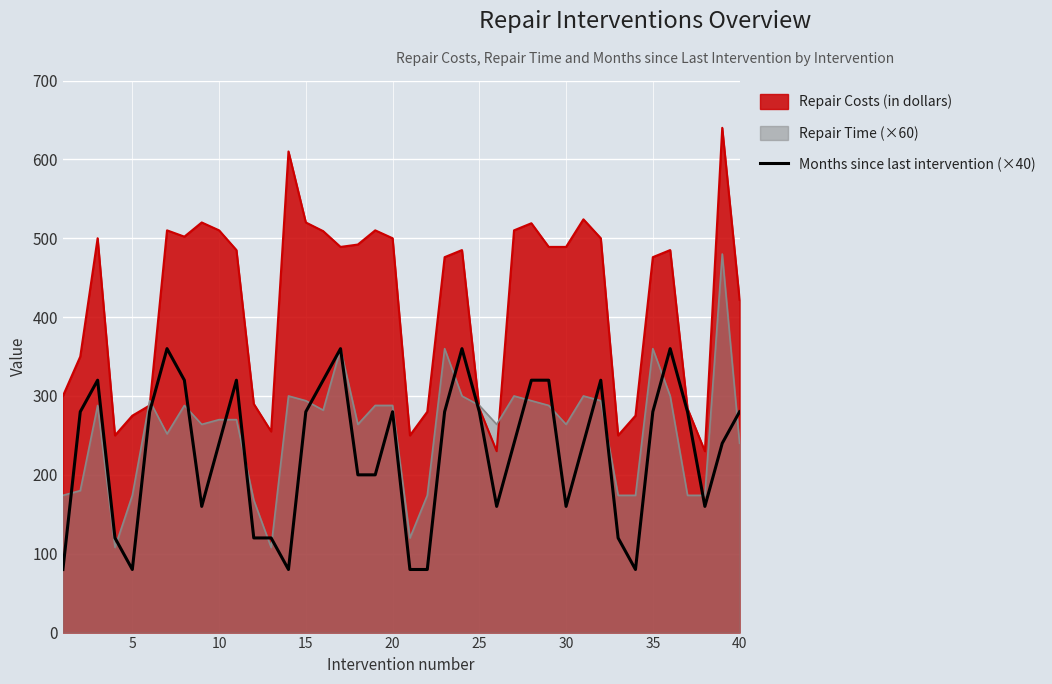

What is the greatest value displayed?

640